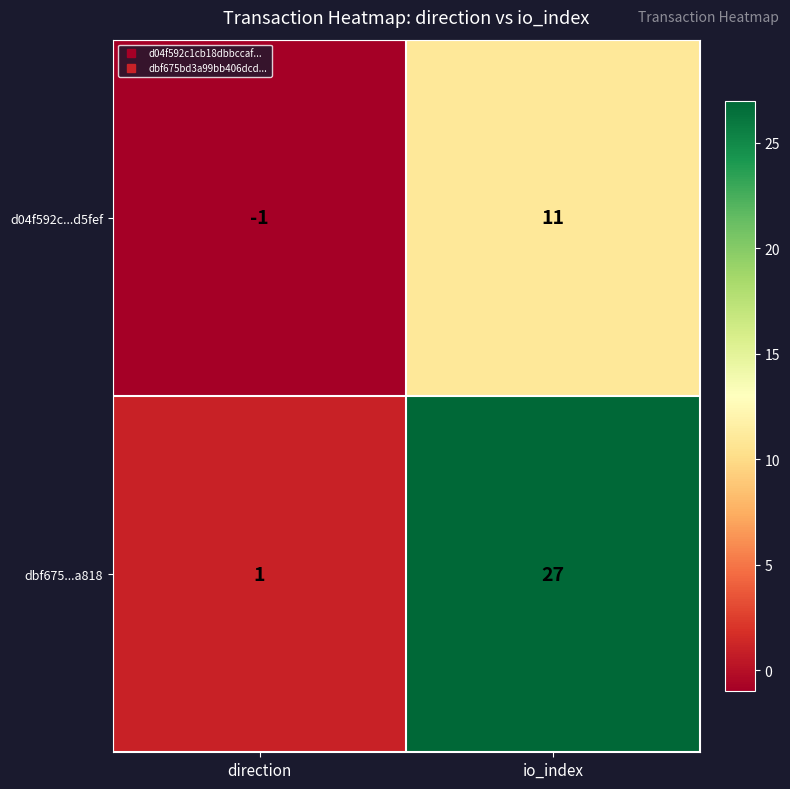

The d04f592c...d5fef series shows -1 at direction. True or false?

True